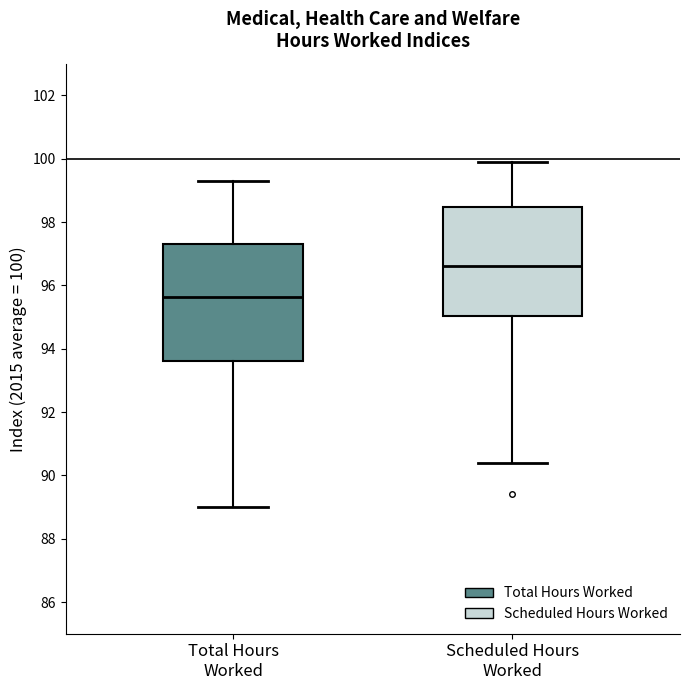

Which box has the lowest median line?

Total Hours Worked